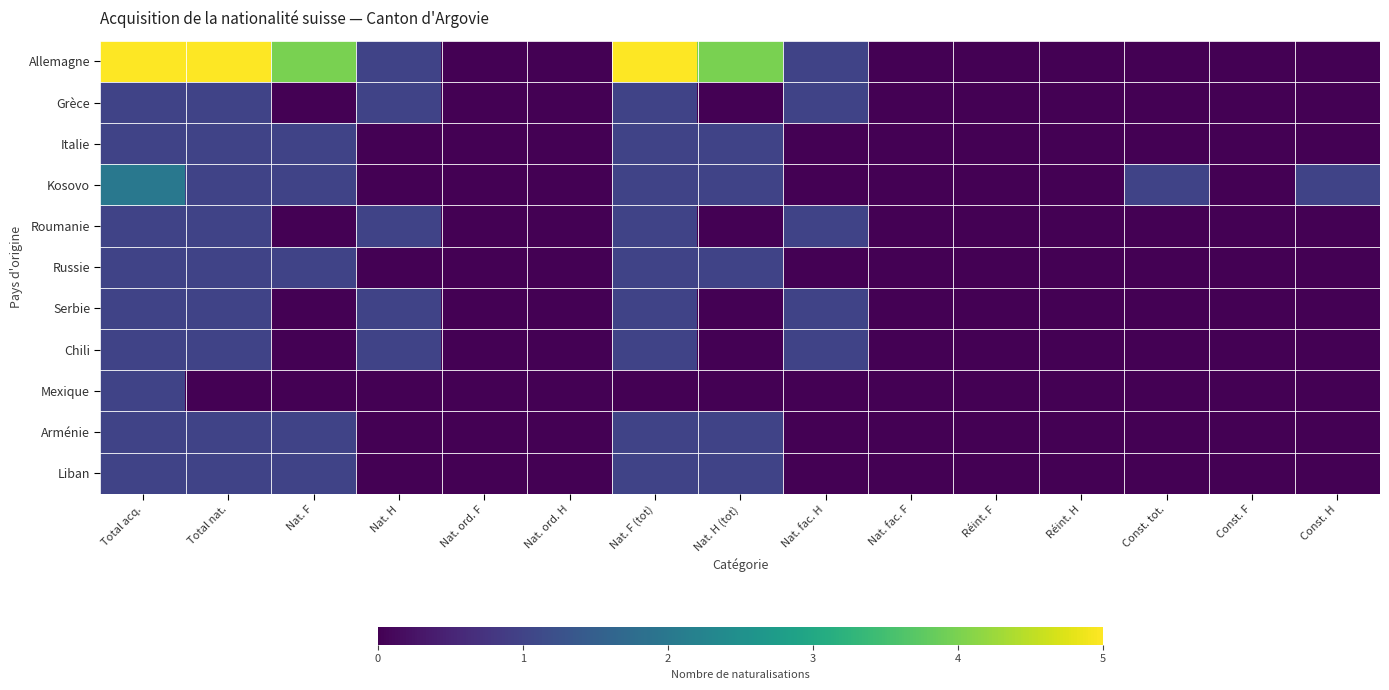

Reading left to right, transcribe all the data shown in this chart.

Allemagne: Total acq.=5	Total nat.=5	Nat. F=4	Nat. H=1	Nat. ord. F=0	Nat. ord. H=0	Nat. F (tot)=5	Nat. H (tot)=4	Nat. fac. H=1	Nat. fac. F=0	Réint. F=0	Réint. H=0	Const. tot.=0	Const. F=0	Const. H=0
Grèce: Total acq.=1	Total nat.=1	Nat. F=0	Nat. H=1	Nat. ord. F=0	Nat. ord. H=0	Nat. F (tot)=1	Nat. H (tot)=0	Nat. fac. H=1	Nat. fac. F=0	Réint. F=0	Réint. H=0	Const. tot.=0	Const. F=0	Const. H=0
Italie: Total acq.=1	Total nat.=1	Nat. F=1	Nat. H=0	Nat. ord. F=0	Nat. ord. H=0	Nat. F (tot)=1	Nat. H (tot)=1	Nat. fac. H=0	Nat. fac. F=0	Réint. F=0	Réint. H=0	Const. tot.=0	Const. F=0	Const. H=0
Kosovo: Total acq.=2	Total nat.=1	Nat. F=1	Nat. H=0	Nat. ord. F=0	Nat. ord. H=0	Nat. F (tot)=1	Nat. H (tot)=1	Nat. fac. H=0	Nat. fac. F=0	Réint. F=0	Réint. H=0	Const. tot.=1	Const. F=0	Const. H=1
Roumanie: Total acq.=1	Total nat.=1	Nat. F=0	Nat. H=1	Nat. ord. F=0	Nat. ord. H=0	Nat. F (tot)=1	Nat. H (tot)=0	Nat. fac. H=1	Nat. fac. F=0	Réint. F=0	Réint. H=0	Const. tot.=0	Const. F=0	Const. H=0
Russie: Total acq.=1	Total nat.=1	Nat. F=1	Nat. H=0	Nat. ord. F=0	Nat. ord. H=0	Nat. F (tot)=1	Nat. H (tot)=1	Nat. fac. H=0	Nat. fac. F=0	Réint. F=0	Réint. H=0	Const. tot.=0	Const. F=0	Const. H=0
Serbie: Total acq.=1	Total nat.=1	Nat. F=0	Nat. H=1	Nat. ord. F=0	Nat. ord. H=0	Nat. F (tot)=1	Nat. H (tot)=0	Nat. fac. H=1	Nat. fac. F=0	Réint. F=0	Réint. H=0	Const. tot.=0	Const. F=0	Const. H=0
Chili: Total acq.=1	Total nat.=1	Nat. F=0	Nat. H=1	Nat. ord. F=0	Nat. ord. H=0	Nat. F (tot)=1	Nat. H (tot)=0	Nat. fac. H=1	Nat. fac. F=0	Réint. F=0	Réint. H=0	Const. tot.=0	Const. F=0	Const. H=0
Mexique: Total acq.=1	Total nat.=0	Nat. F=0	Nat. H=0	Nat. ord. F=0	Nat. ord. H=0	Nat. F (tot)=0	Nat. H (tot)=0	Nat. fac. H=0	Nat. fac. F=0	Réint. F=0	Réint. H=0	Const. tot.=0	Const. F=0	Const. H=0
Arménie: Total acq.=1	Total nat.=1	Nat. F=1	Nat. H=0	Nat. ord. F=0	Nat. ord. H=0	Nat. F (tot)=1	Nat. H (tot)=1	Nat. fac. H=0	Nat. fac. F=0	Réint. F=0	Réint. H=0	Const. tot.=0	Const. F=0	Const. H=0
Liban: Total acq.=1	Total nat.=1	Nat. F=1	Nat. H=0	Nat. ord. F=0	Nat. ord. H=0	Nat. F (tot)=1	Nat. H (tot)=1	Nat. fac. H=0	Nat. fac. F=0	Réint. F=0	Réint. H=0	Const. tot.=0	Const. F=0	Const. H=0